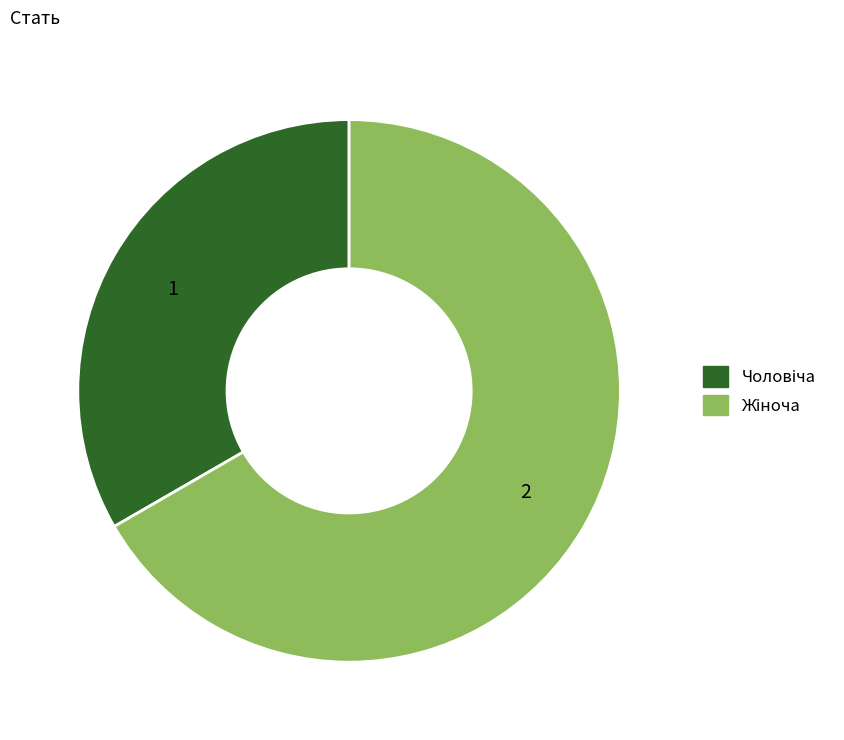

How many segments does this pie chart have?

2